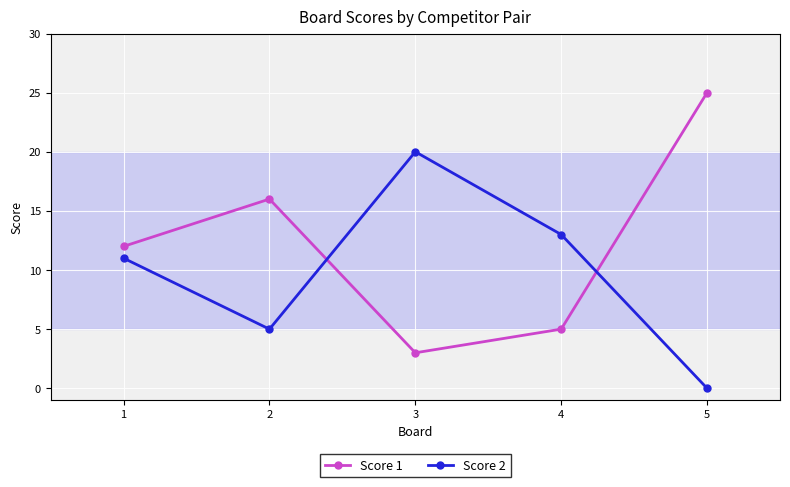

The Score 1 series shows 16 at 2. True or false?

True